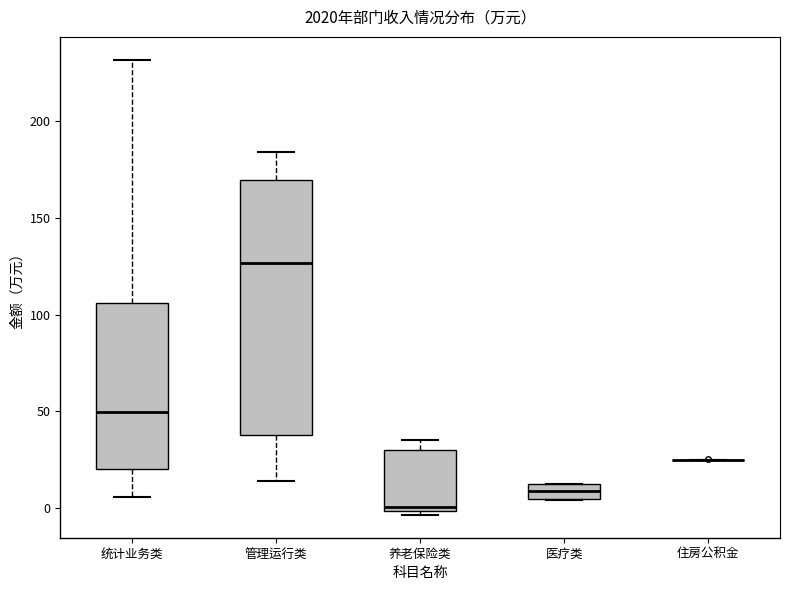

Which box is the tallest, from its lower edge to its upper edge?

管理运行类